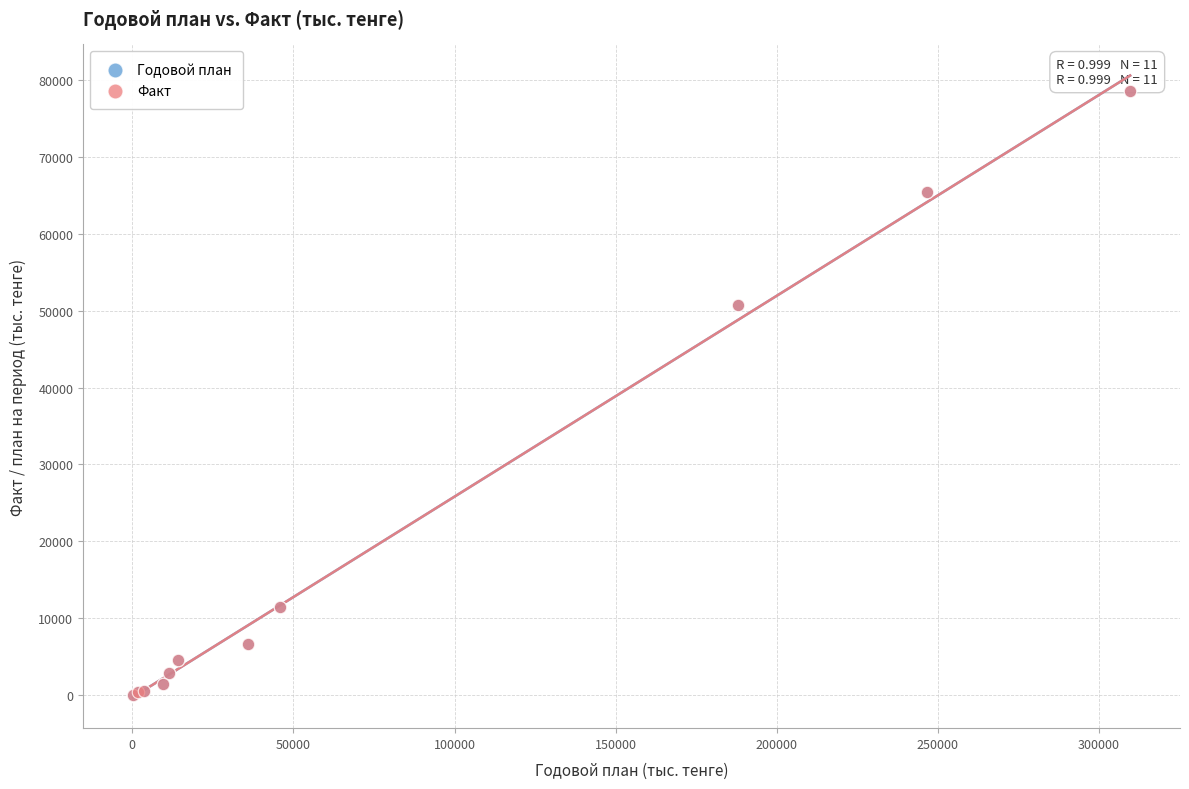

Which series has the largest Y range (max minus min)?

Годовой план